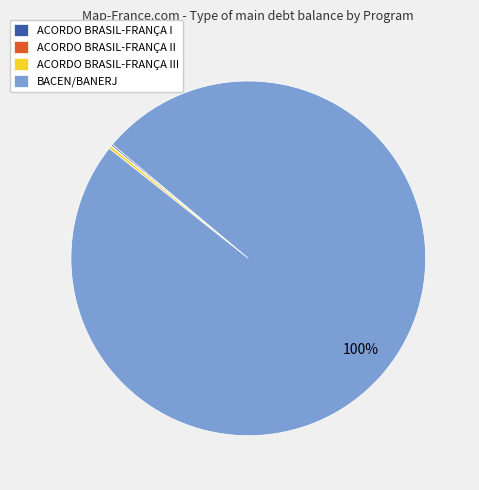

To the nearest percent, what is the average slice percentage?

25%